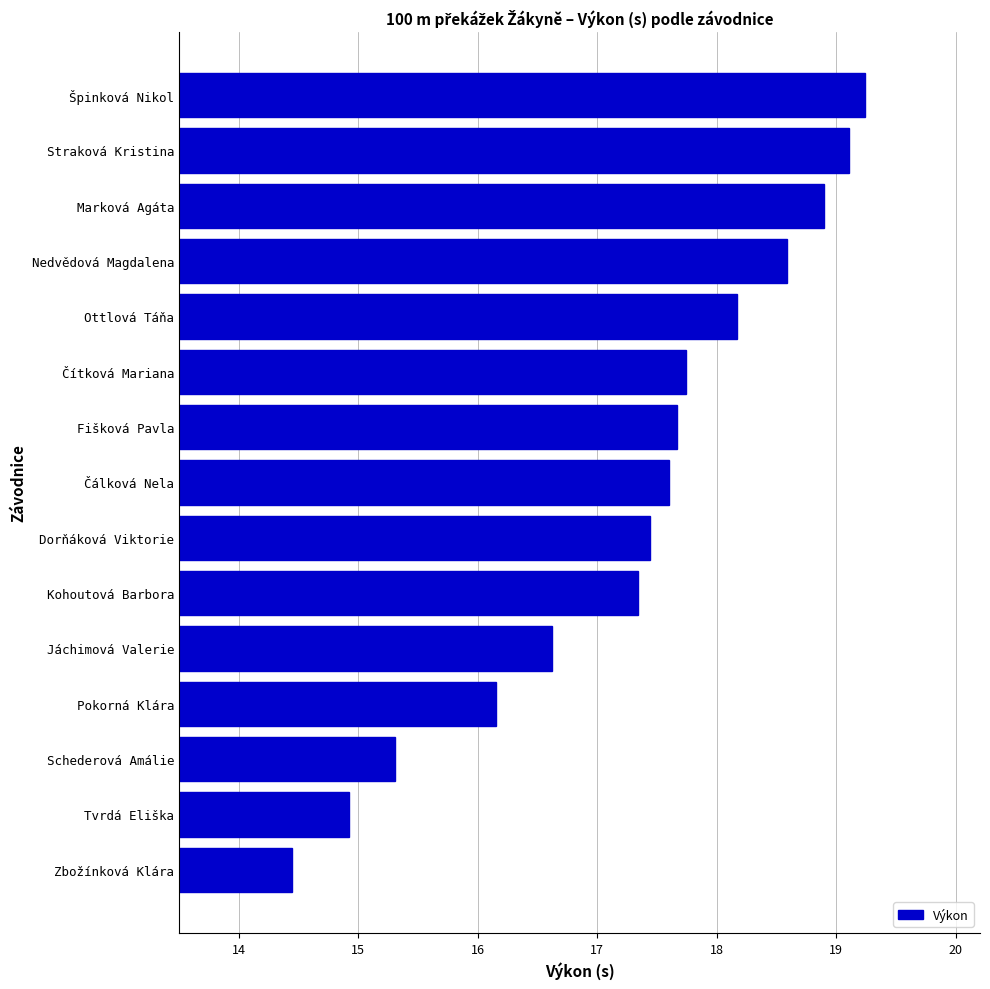

What is the maximum value shown in the chart?

19.2